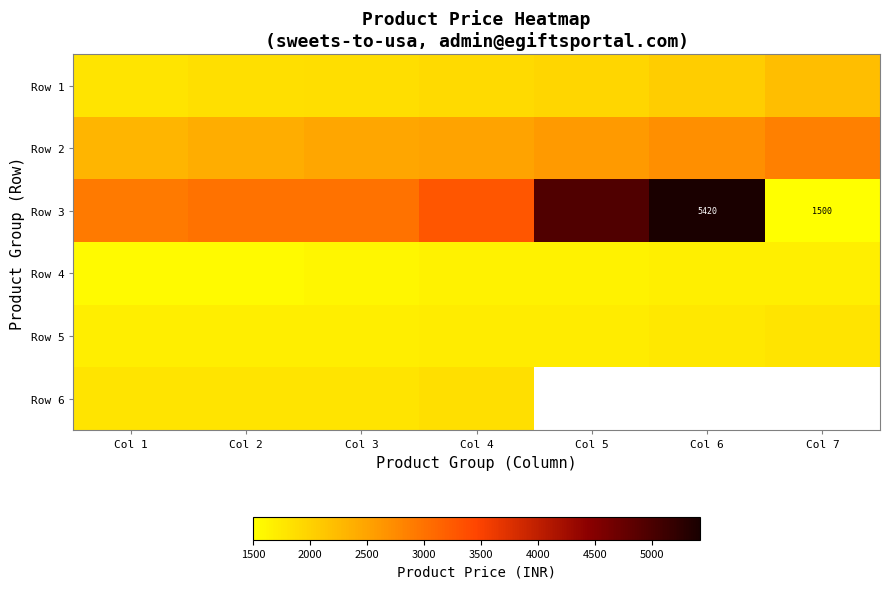

What is the difference between the Row 2 values at Col 1 and Col 2?

101.0